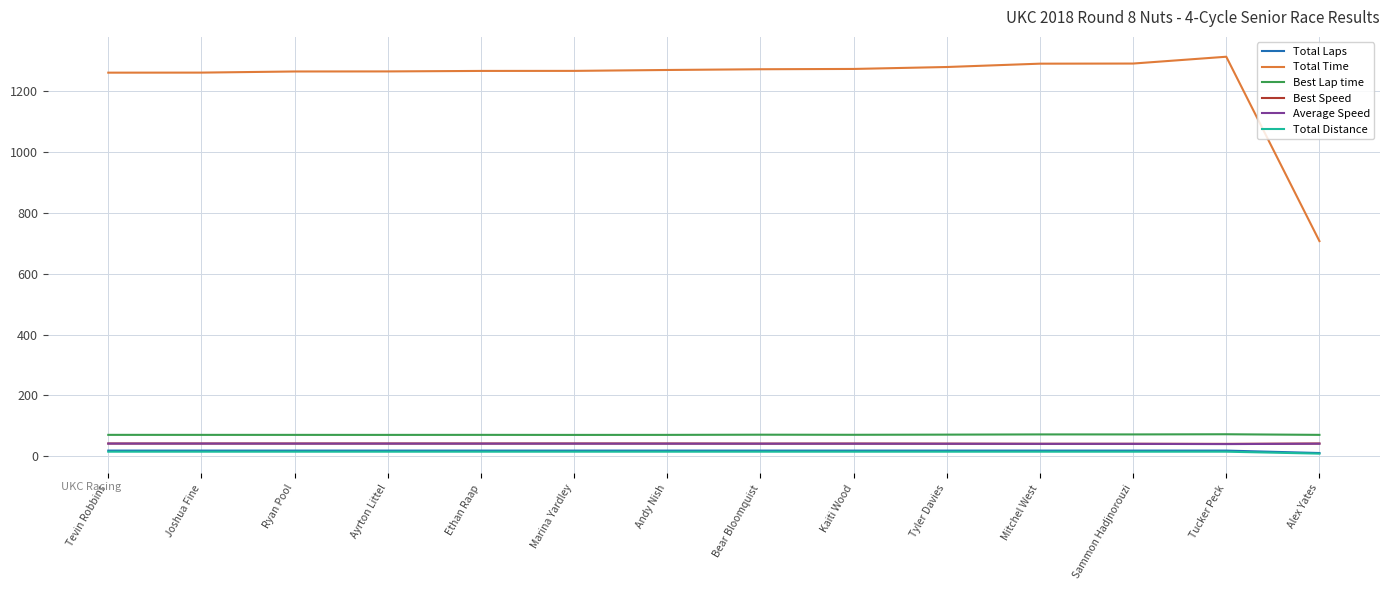

Which series has the largest total across all categories?

Total Time